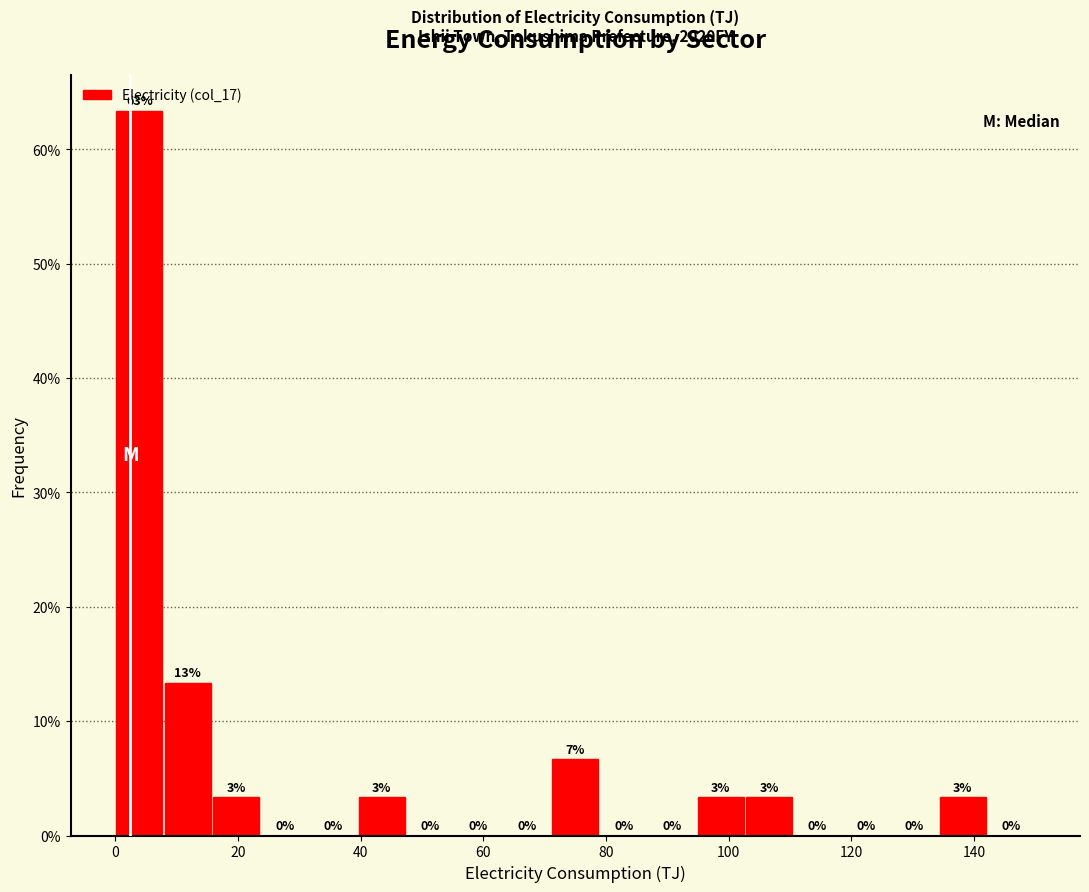

Around what value on the x-axis is the tallest bar? Give the approximate position of its centre, as read against the axis.

4